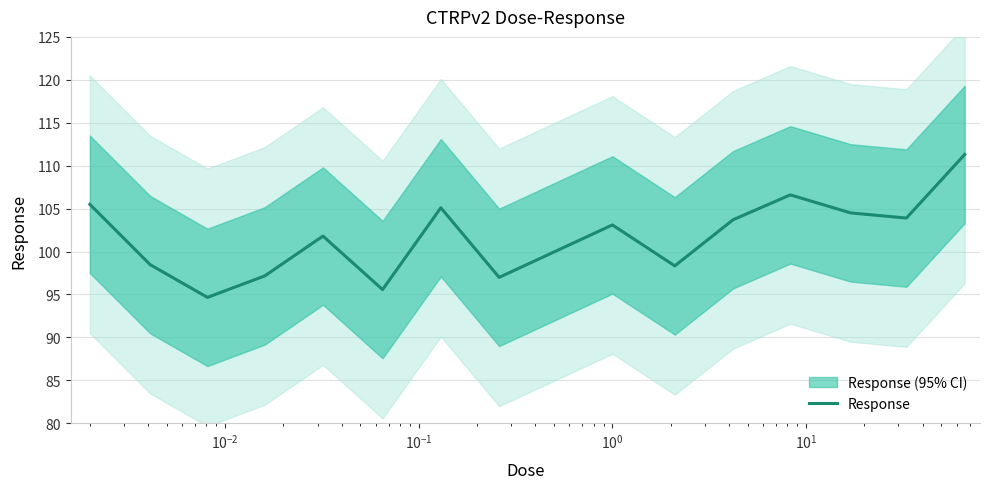

What is the maximum value for Response?

111.3